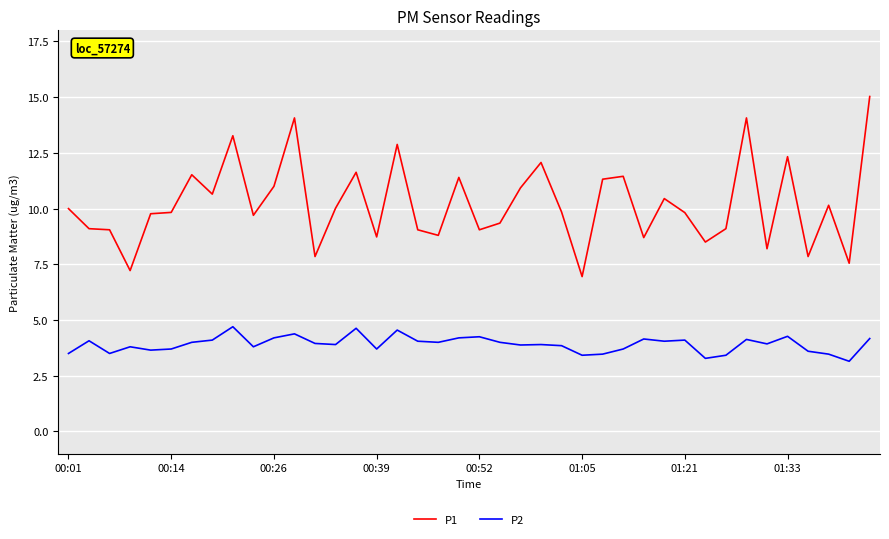

What is the difference between the maximum and minimum values in the P1 series?

8.1